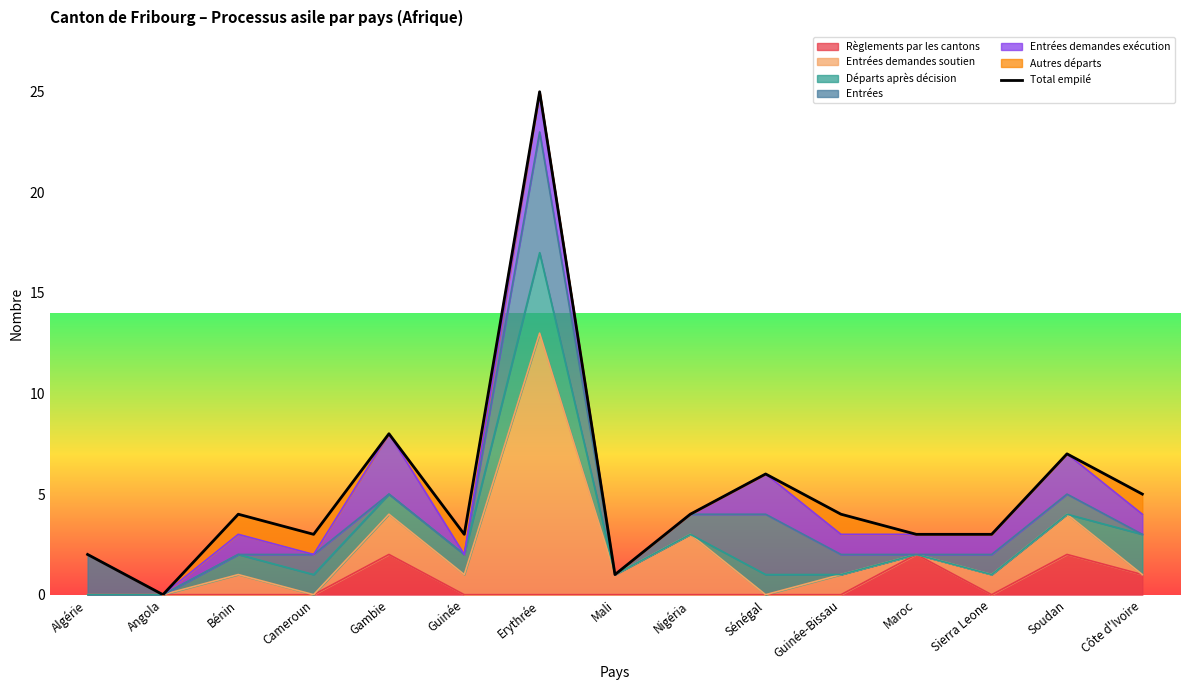

Between Cameroun and Côte d'Ivoire, which series saw the biggest shift?

Règlements par les cantons